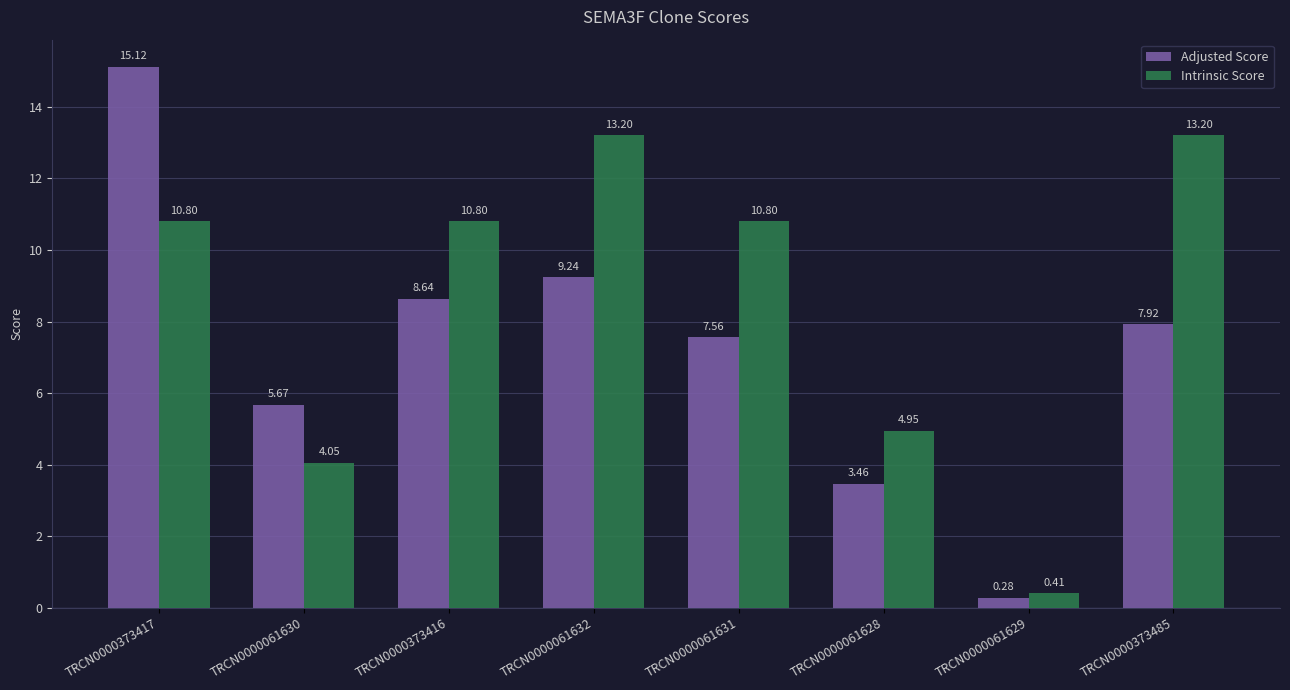

Where does the Intrinsic Score series first go above 10?

TRCN0000373417